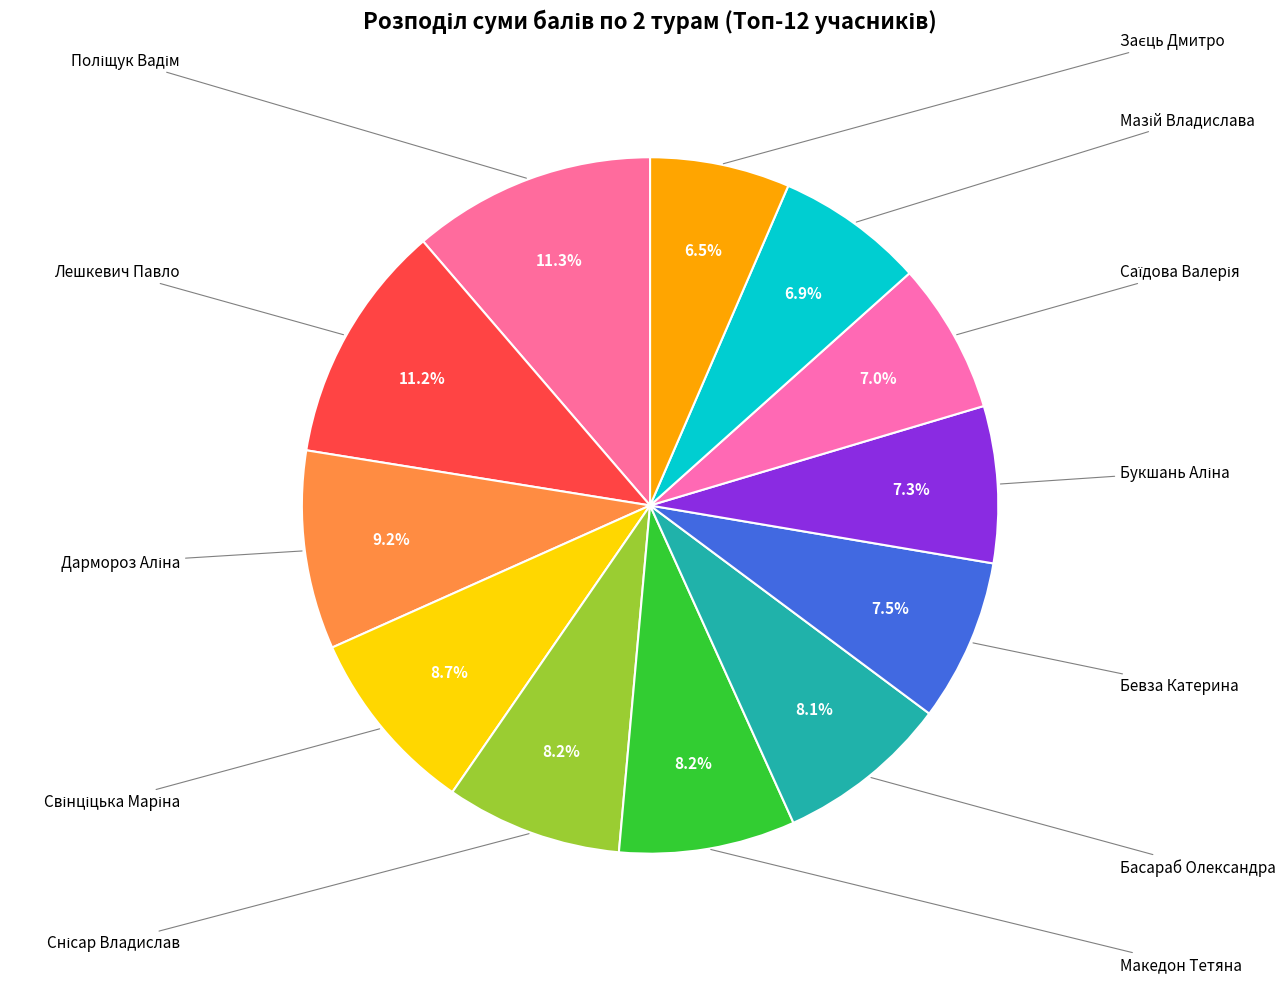

How many slices are in this pie chart?

12